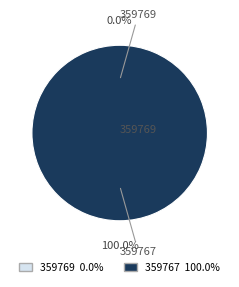

Which slice is the largest?

359767